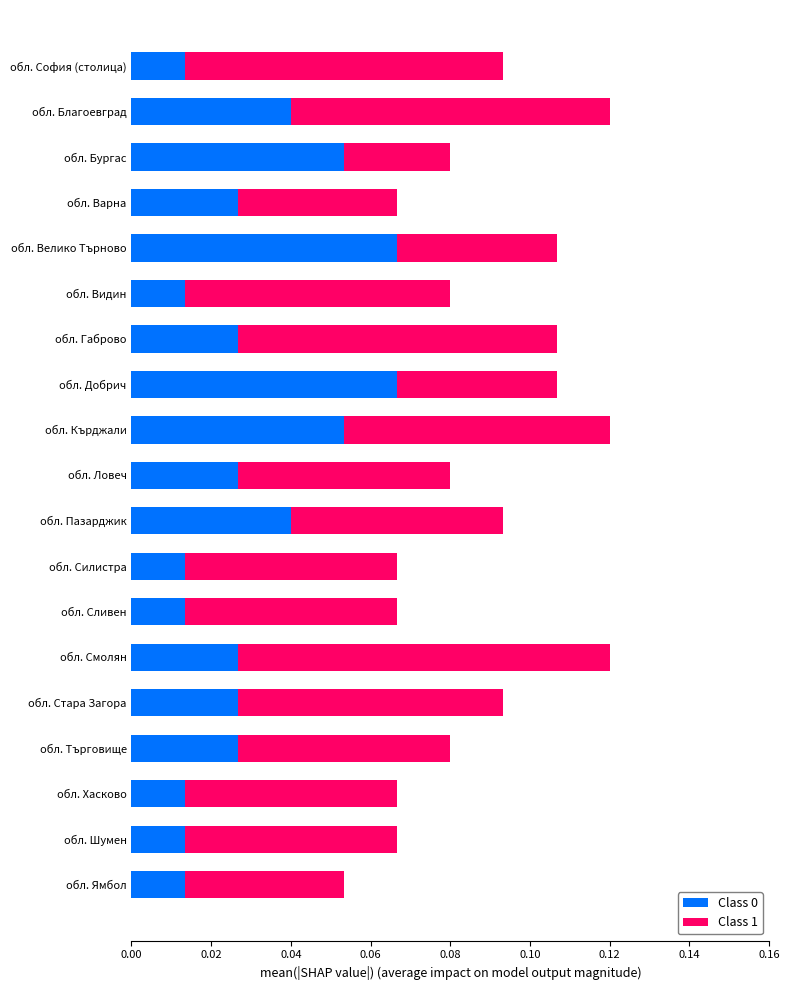

What is the sum of all Class 0 values?

0.6